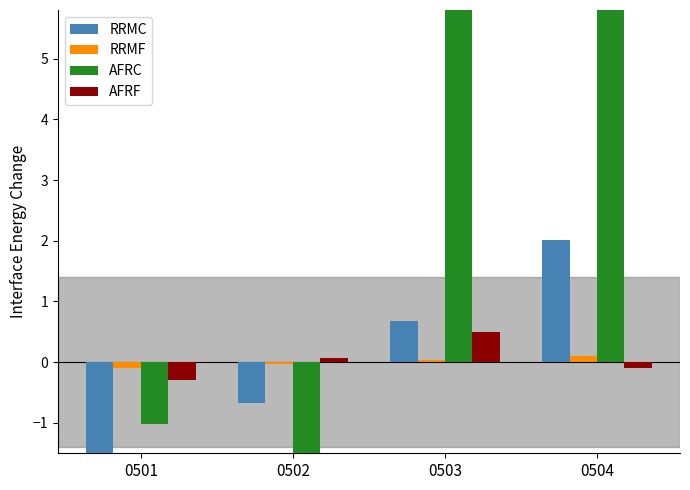

What is the difference between the AFRF values at 0502 and 0503?

0.4